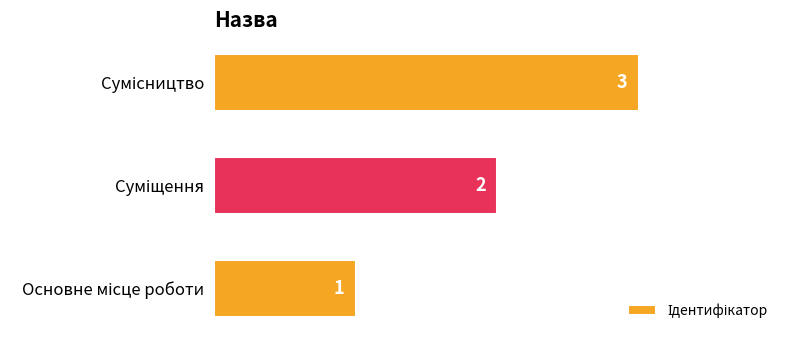

Does the chart contain stacked bars?

No